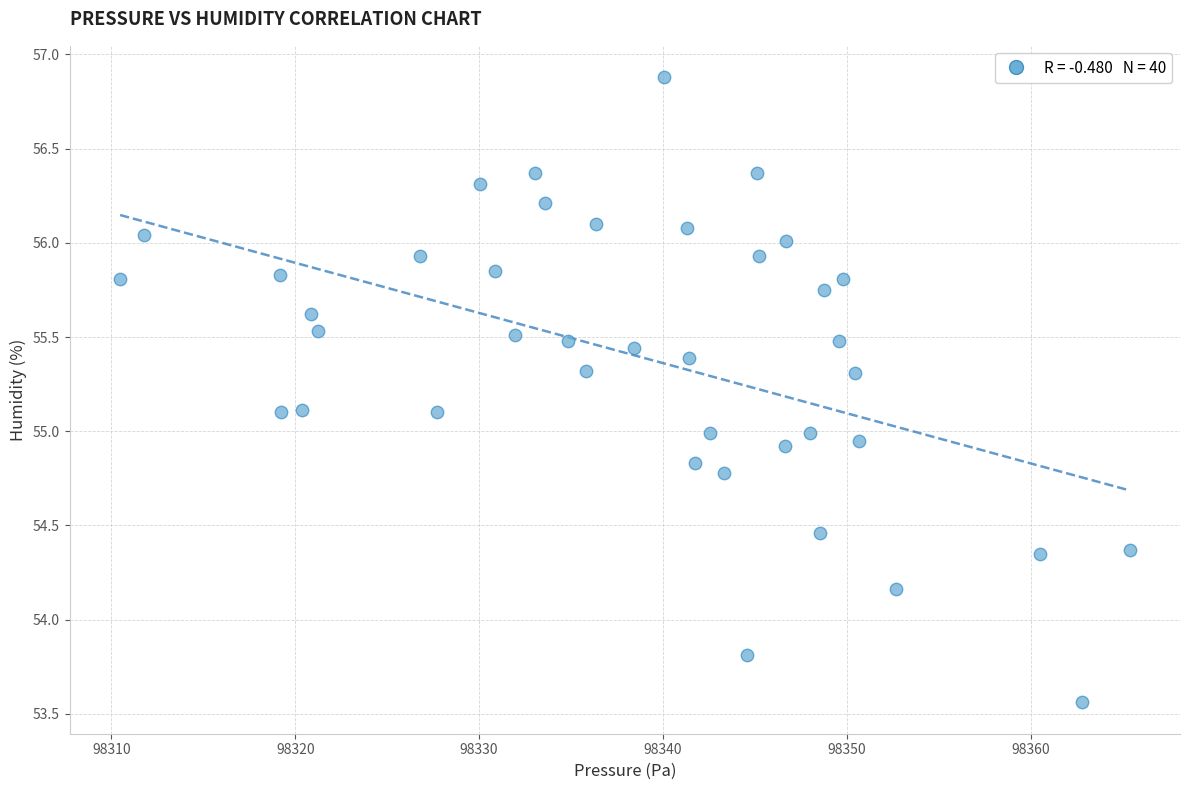

What is the range of X values (max minus min)?

54.9